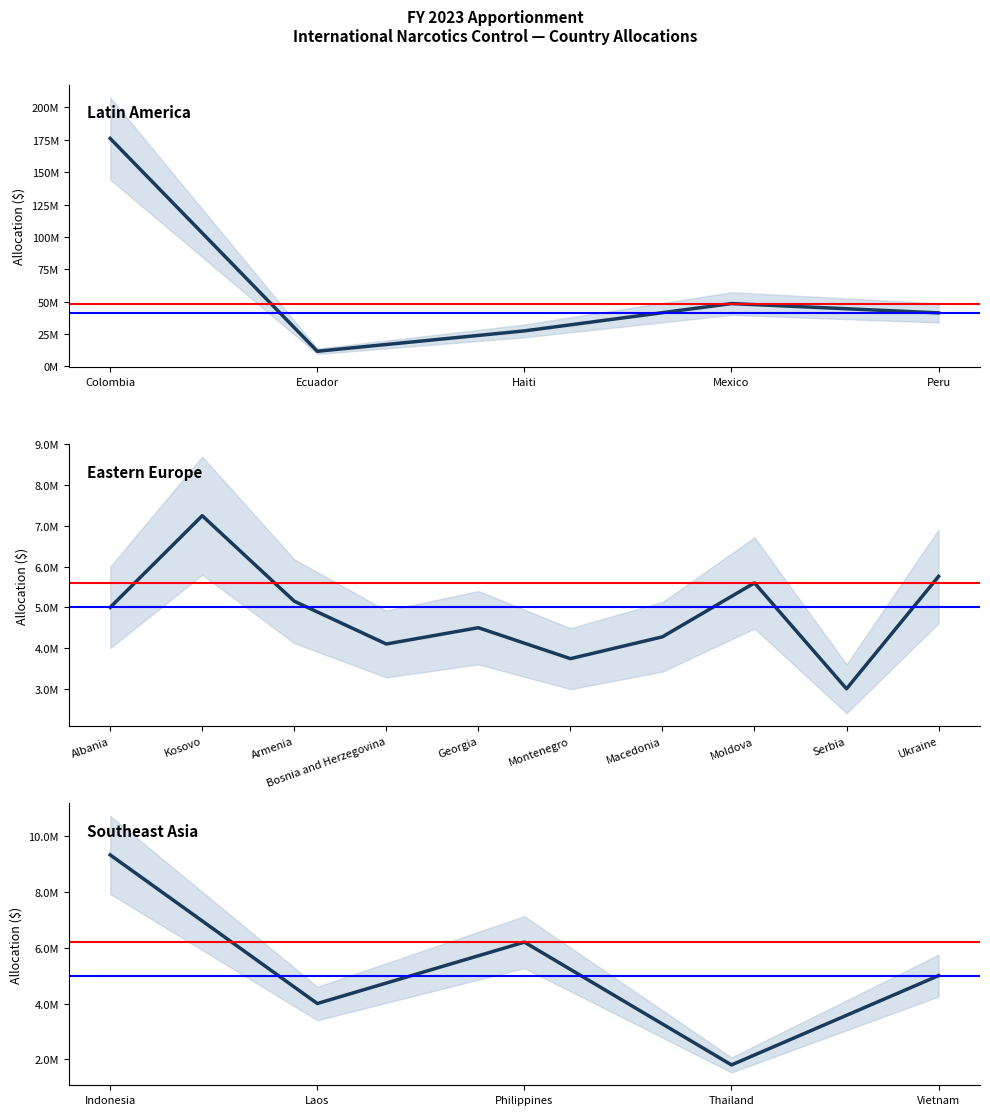

Is it true that the value at Serbia is 3000000?

True